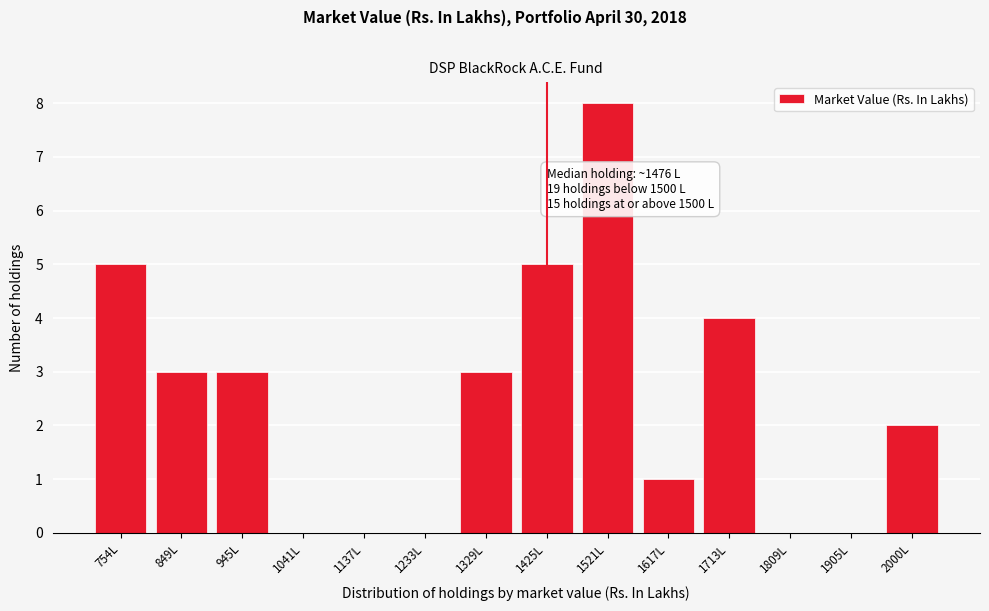

Reading left to right, transcribe all the data shown in this chart.

754L=5	849L=3	945L=3	1041L=0	1137L=0	1233L=0	1329L=3	1425L=5	1521L=8	1617L=1	1713L=4	1809L=0	1905L=0	2000L=2